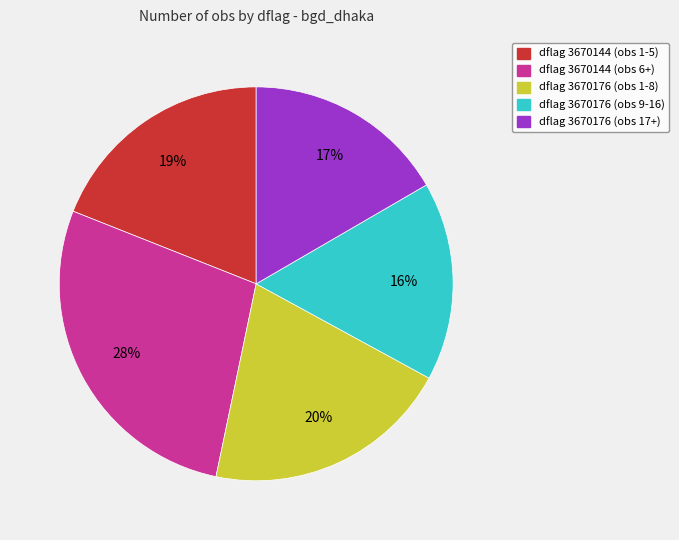

How many segments does this pie chart have?

5